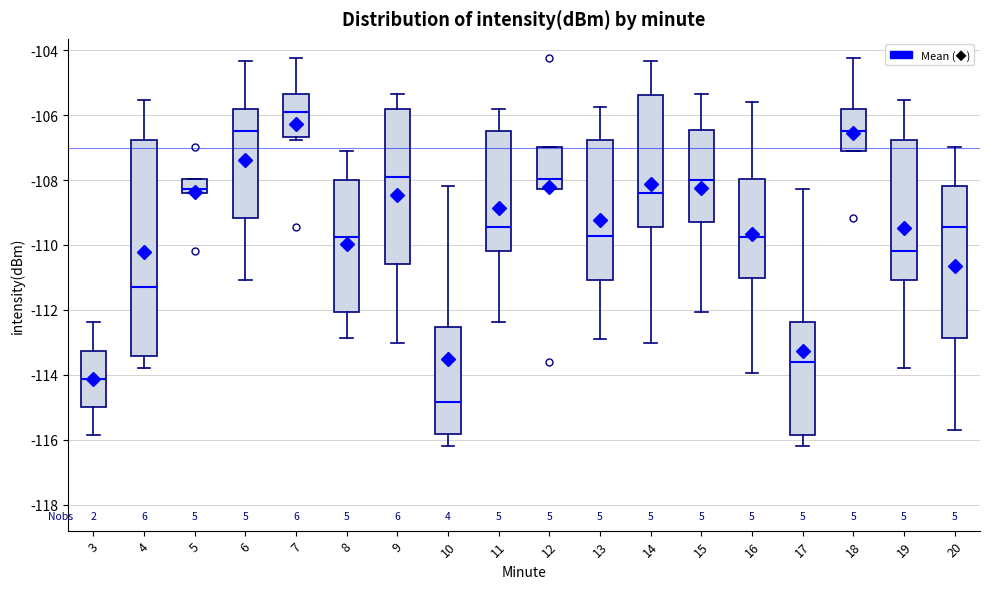

Comparing the boxes themselves (not the whiskers), which one is the tallest?

4